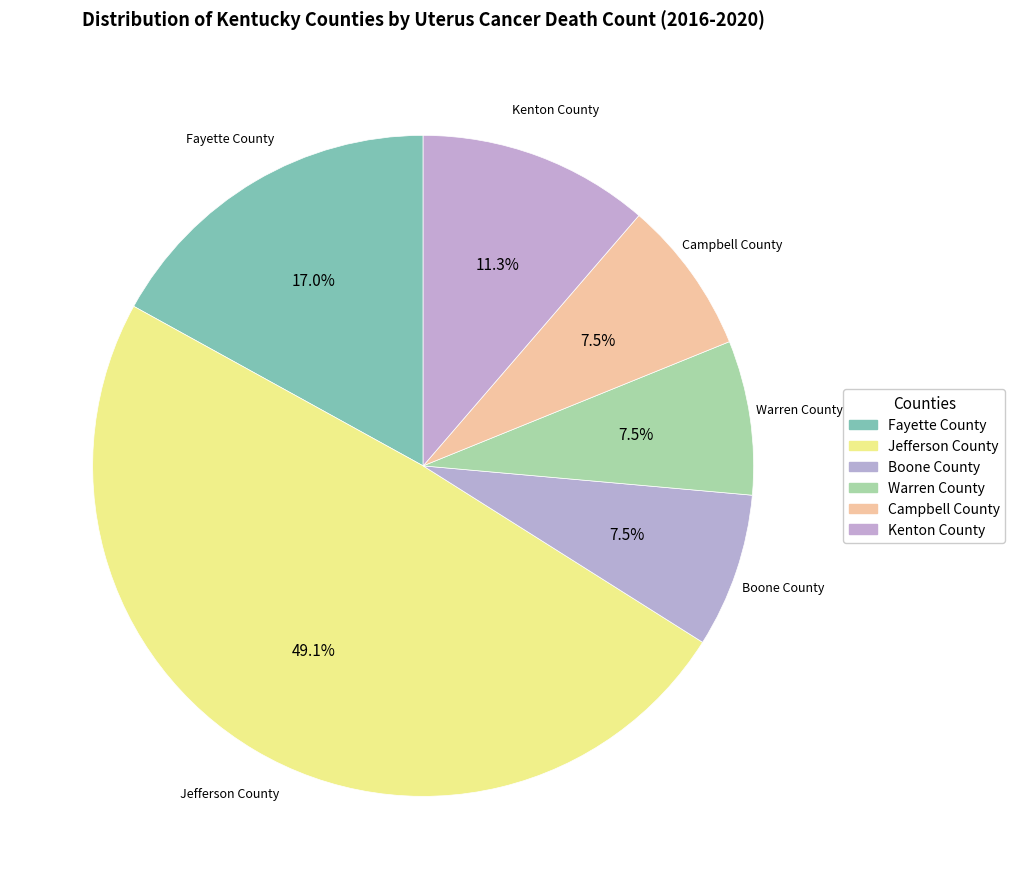

Count the number of slices in the pie.

6